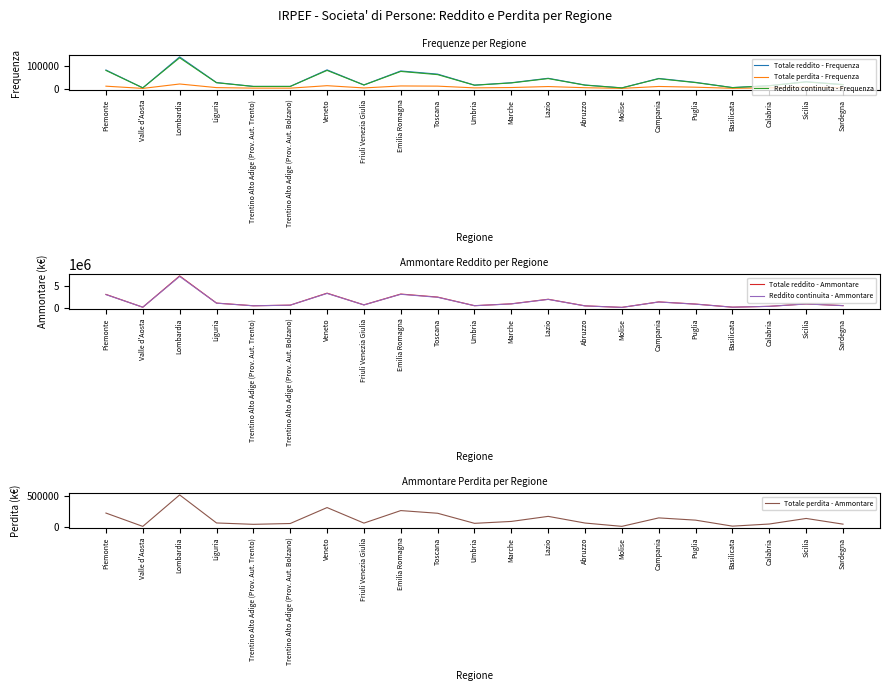

What is the label of the 17th point from the left?

Puglia